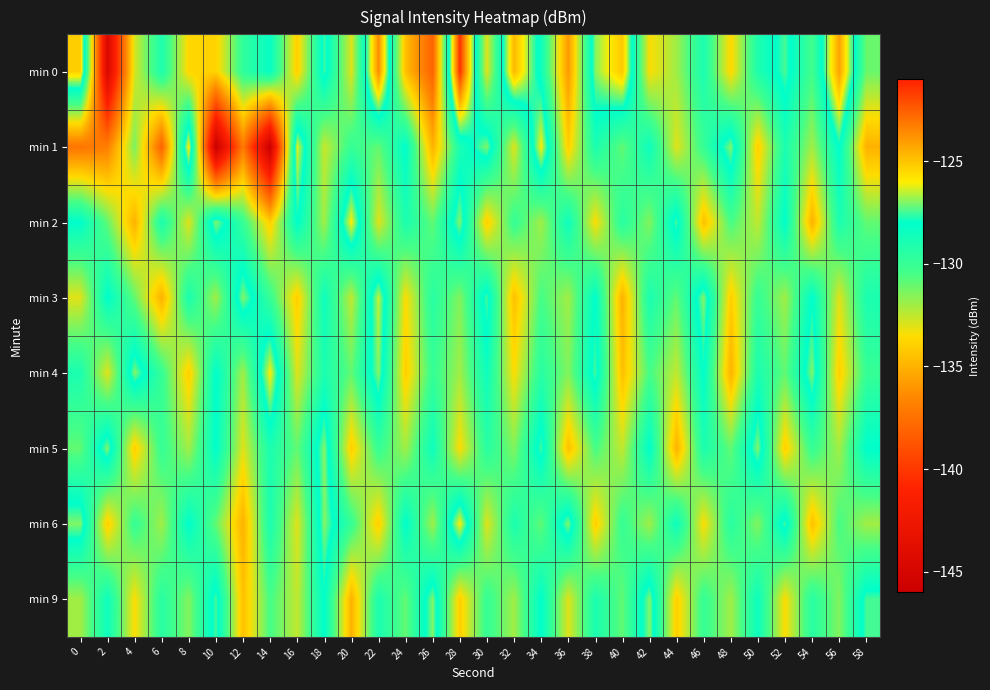

Reading left to right, what are all the values shown in this chart?

min 0: 0=-125.3	2=-144.7	4=-132.8	6=-129.1	8=-133.7	10=-133.9	12=-129.8	14=-128.3	16=-134.0	18=-127.5	20=-133.0	22=-123.6	24=-134.5	26=-138.1	28=-121.4	30=-133.0	32=-124.7	34=-128.6	36=-135.9	38=-127.0	40=-125.1	42=-133.4	44=-132.0	46=-129.0	48=-133.7	50=-129.1	52=-127.5	54=-130.4	56=-124.1	58=-131.1
min 1: 0=-137.3	2=-136.9	4=-131.4	6=-138.1	8=-125.9	10=-146.1	12=-137.1	14=-146.0	16=-126.2	18=-132.6	20=-130.0	22=-131.0	24=-128.0	26=-135.0	28=-129.0	30=-127.0	32=-133.0	34=-126.0	36=-134.0	38=-129.0	40=-131.0	42=-128.5	44=-133.0	46=-130.0	48=-127.0	50=-134.0	52=-129.0	54=-132.0	56=-128.0	58=-135.0
min 2: 0=-128.0	2=-131.0	4=-135.0	6=-129.0	8=-133.0	10=-127.0	12=-130.0	14=-134.0	16=-128.0	18=-132.0	20=-126.0	22=-133.0	24=-129.0	26=-131.0	28=-127.0	30=-134.0	32=-130.0	34=-132.0	36=-128.5	38=-133.5	40=-129.5	42=-131.5	44=-127.5	46=-134.5	48=-130.5	50=-132.5	52=-128.0	54=-135.0	56=-129.0	58=-131.0
min 3: 0=-133.0	2=-128.0	4=-131.0	6=-135.0	8=-129.0	10=-132.0	12=-127.0	14=-130.0	16=-134.0	18=-128.5	20=-132.5	22=-126.5	24=-133.5	26=-129.5	28=-131.5	30=-127.5	32=-134.5	34=-130.5	36=-132.0	38=-128.0	40=-135.0	42=-129.0	44=-131.0	46=-127.0	48=-134.0	50=-130.0	52=-132.0	54=-128.0	56=-133.0	58=-129.0
min 4: 0=-129.0	2=-133.0	4=-127.0	6=-130.0	8=-134.0	10=-128.0	12=-132.0	14=-126.0	16=-133.0	18=-129.0	20=-131.0	22=-127.0	24=-134.0	26=-130.0	28=-132.0	30=-128.5	32=-133.5	34=-129.5	36=-131.5	38=-127.5	40=-134.5	42=-130.5	44=-132.5	46=-128.0	48=-135.0	50=-129.0	52=-131.0	54=-127.0	56=-134.0	58=-130.0
min 5: 0=-131.0	2=-127.0	4=-134.0	6=-130.0	8=-132.0	10=-128.0	12=-133.0	14=-129.0	16=-131.0	18=-127.0	20=-134.0	22=-130.0	24=-132.0	26=-128.5	28=-133.5	30=-129.5	32=-131.5	34=-127.5	36=-134.5	38=-130.5	40=-132.5	42=-128.0	44=-135.0	46=-129.0	48=-131.0	50=-127.0	52=-134.0	54=-130.0	56=-132.0	58=-128.0
min 6: 0=-127.0	2=-134.0	4=-130.0	6=-132.0	8=-128.0	10=-131.0	12=-135.0	14=-129.0	16=-133.0	18=-127.0	20=-130.0	22=-134.0	24=-128.0	26=-132.0	28=-126.0	30=-133.0	32=-129.0	34=-131.0	36=-127.0	38=-134.0	40=-130.0	42=-132.0	44=-128.5	46=-133.5	48=-129.5	50=-131.5	52=-127.5	54=-134.5	56=-130.5	58=-132.0
min 9: 0=-132.0	2=-128.5	4=-133.5	6=-129.5	8=-131.5	10=-127.5	12=-134.5	14=-130.5	16=-132.5	18=-128.0	20=-135.0	22=-129.0	24=-131.0	26=-127.0	28=-134.0	30=-130.0	32=-132.0	34=-128.0	36=-133.0	38=-129.0	40=-131.0	42=-127.0	44=-134.0	46=-130.0	48=-132.0	50=-128.5	52=-133.5	54=-129.5	56=-131.5	58=-127.5